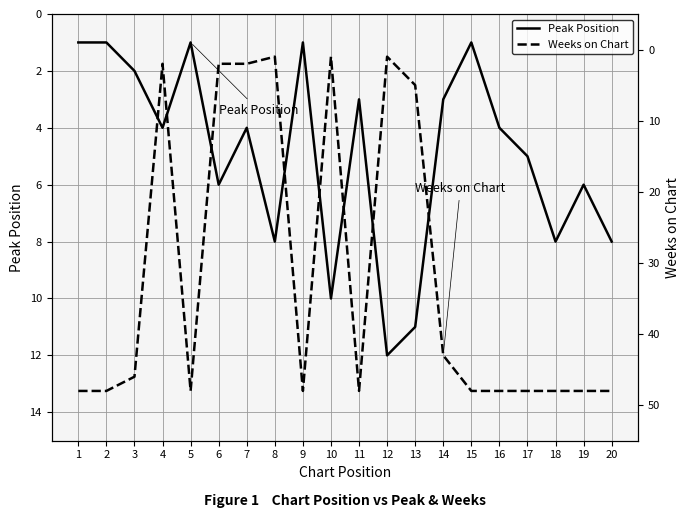

How many series are shown in this chart?

2